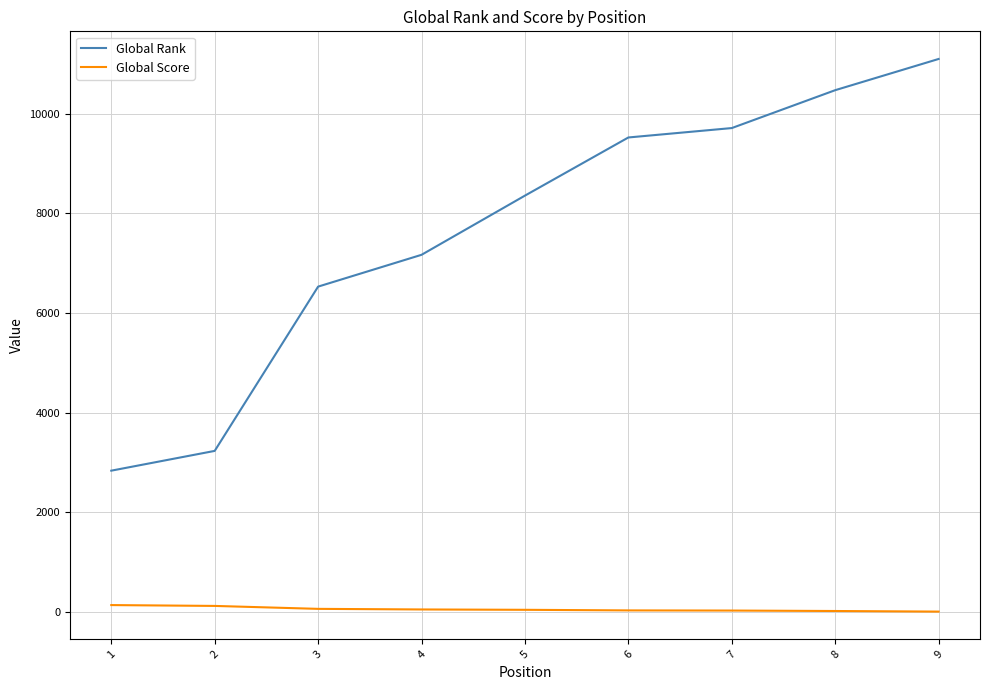

What is the highest value of the Global Score series?

133